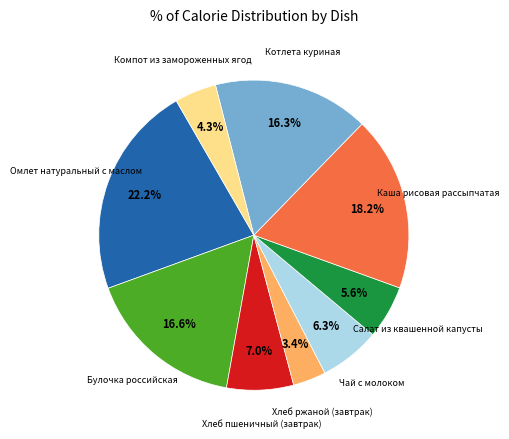

Count the number of slices in the pie.

9